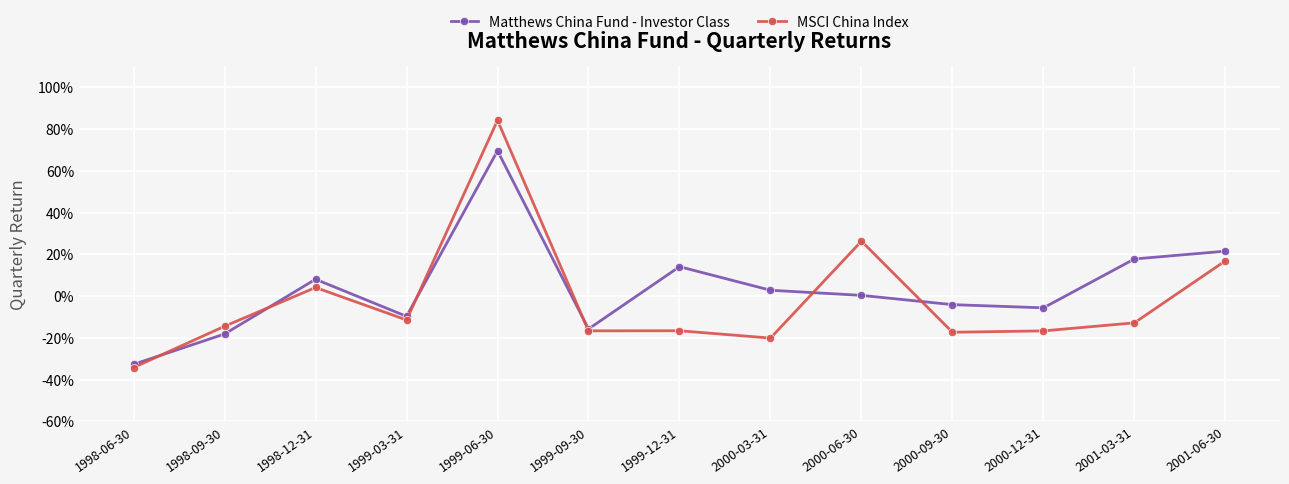

Which has a higher value, 1998-09-30 or 1999-12-31?

1999-12-31